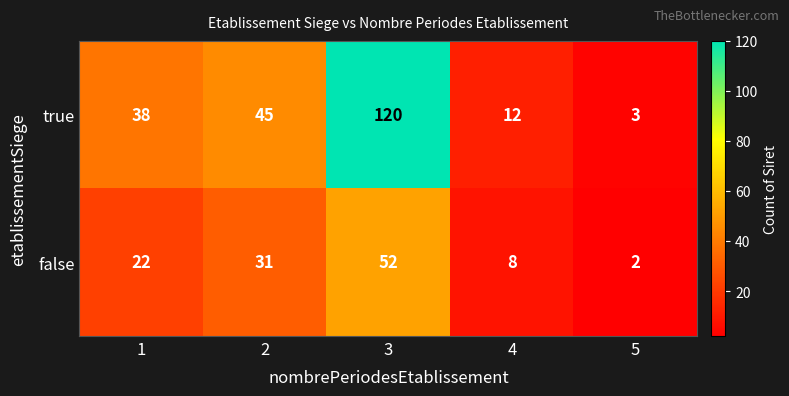

What is the average value of the true series?

44